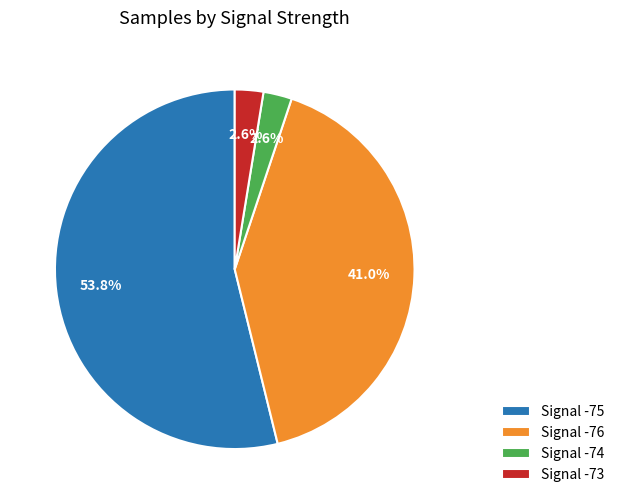

Between Signal -75 and Signal -76, which is larger?

Signal -75